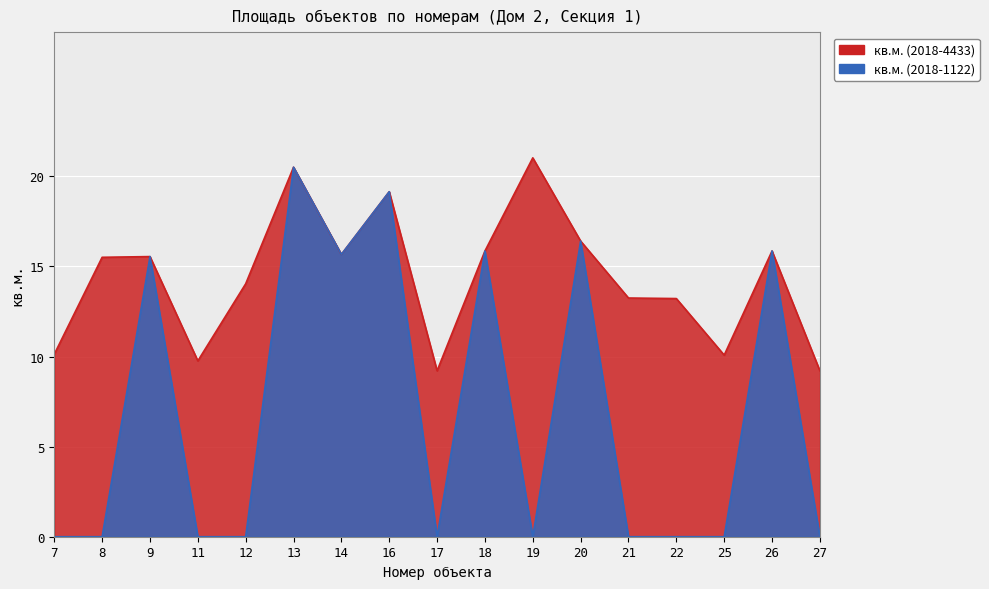

What is the value of the кв.м. (2018-4433) point at the 4th from the left?

9.8